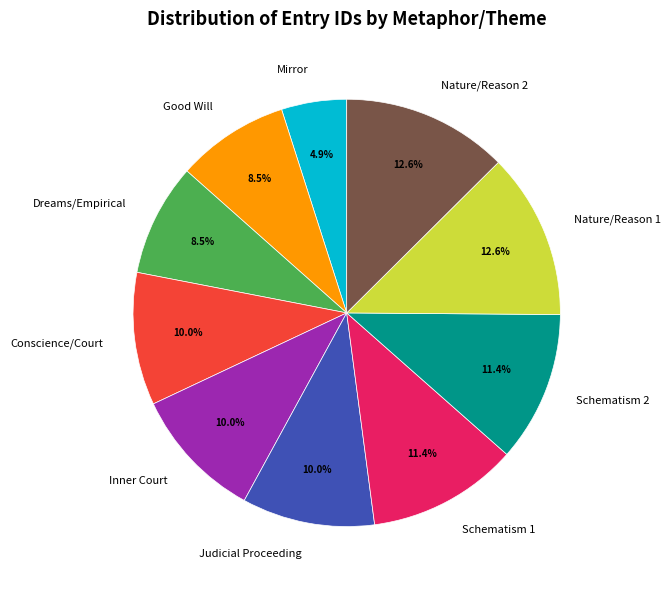

What is the smallest slice in the pie chart?

Mirror